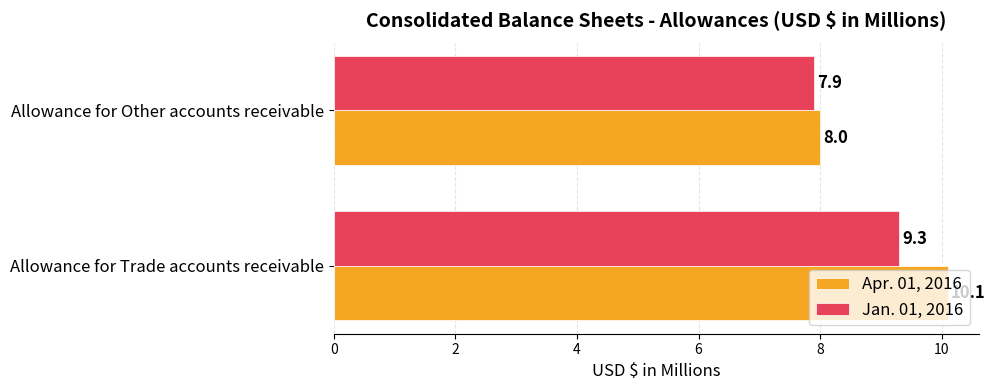

Which series has the widest spread of values?

Apr. 01, 2016